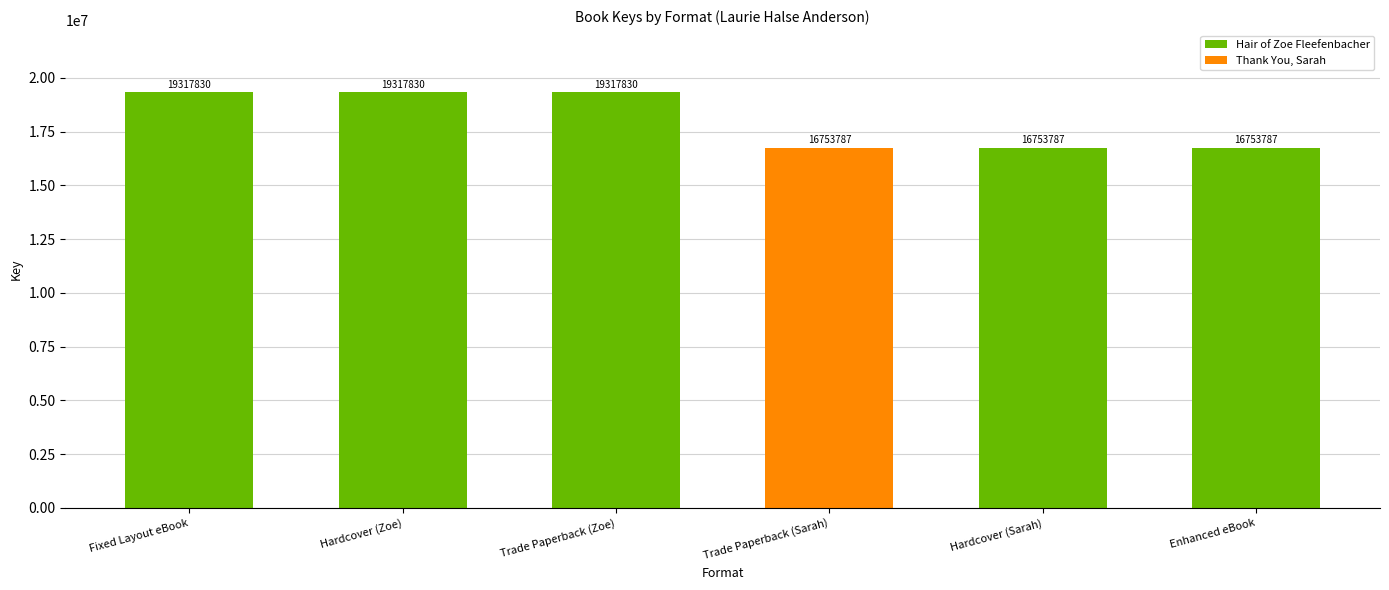

What is the sum of all values?

108214851